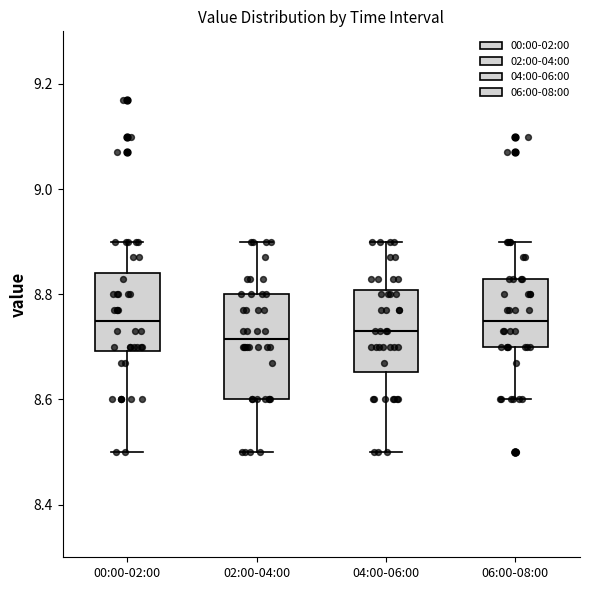

Reading left to right, transcribe this box plot: for each box, give where its median line is, the range the box spans, and where its two whiskers end, as read against the y-axis. The values are not printed on the chart, so give them approximately, as read against the axis.

00:00-02:00: median 8.76, box 8.70 to 8.84, whiskers 8.50 to 8.90
02:00-04:00: median 8.72, box 8.60 to 8.80, whiskers 8.50 to 8.90
04:00-06:00: median 8.74, box 8.66 to 8.80, whiskers 8.50 to 8.90
06:00-08:00: median 8.76, box 8.70 to 8.84, whiskers 8.60 to 8.90